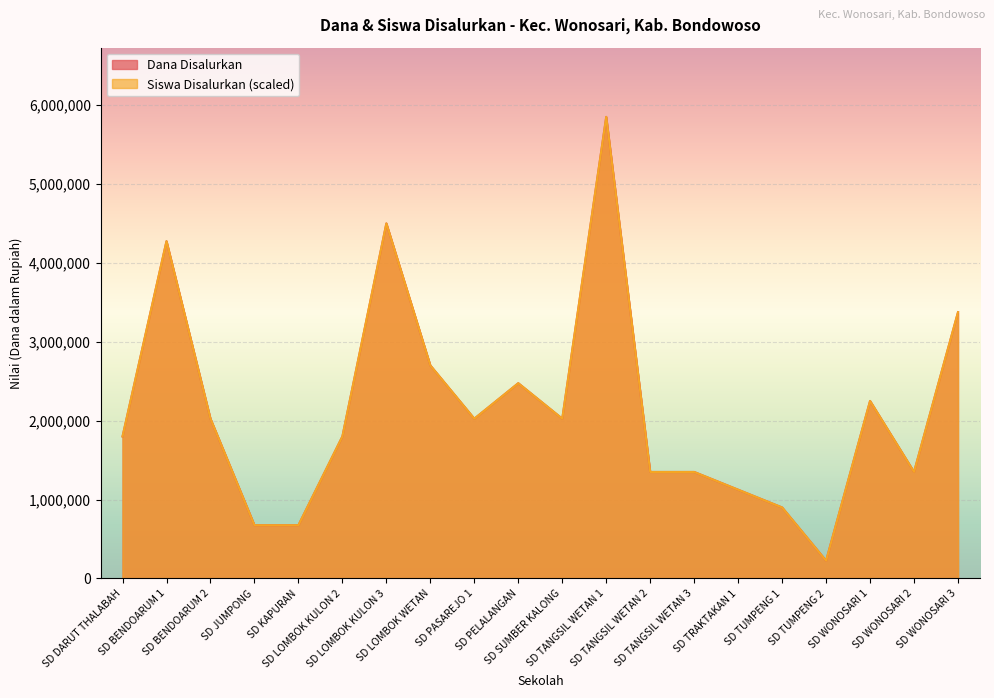

What is the sum of all Dana Disalurkan values?

42750000.0